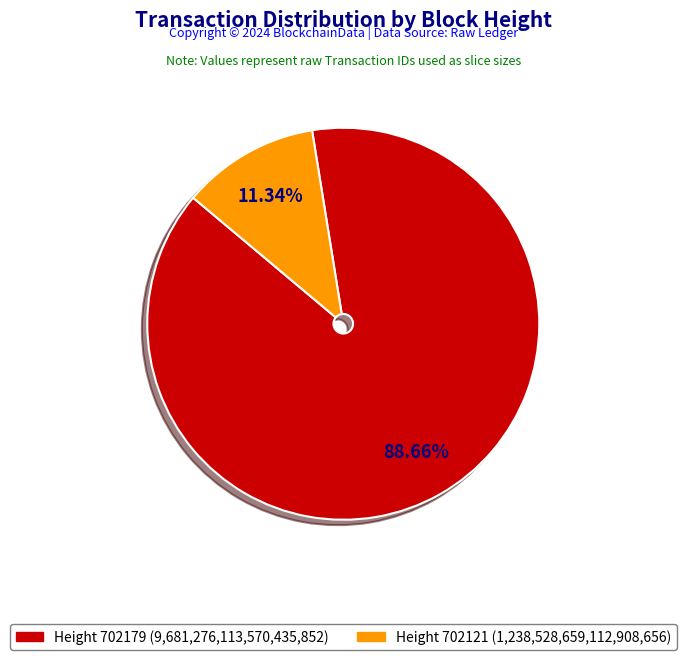

Is there a majority slice in this chart?

Yes